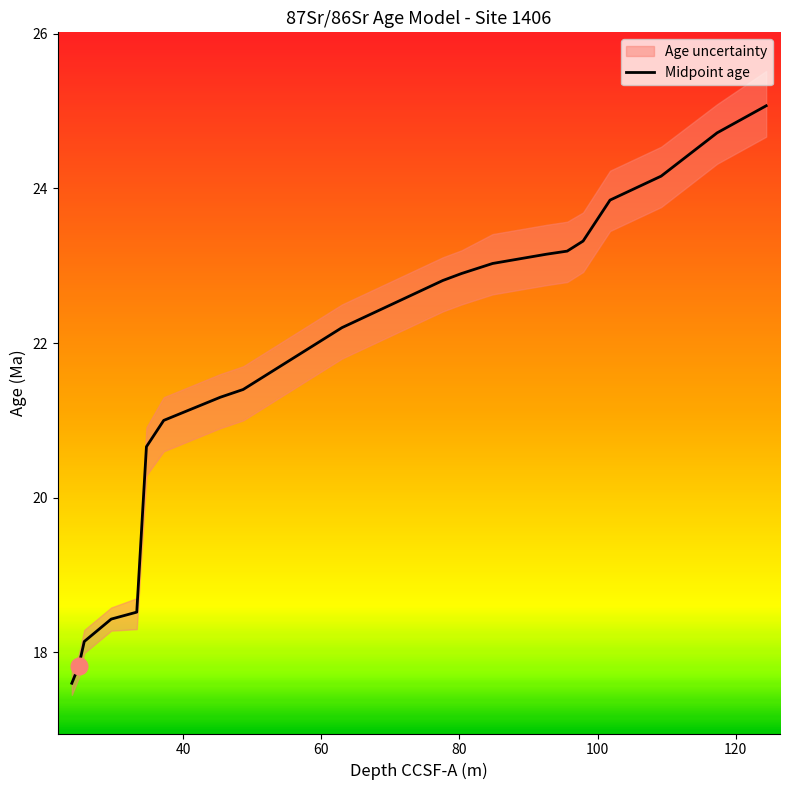

What is the difference between the maximum and minimum values?

7.5